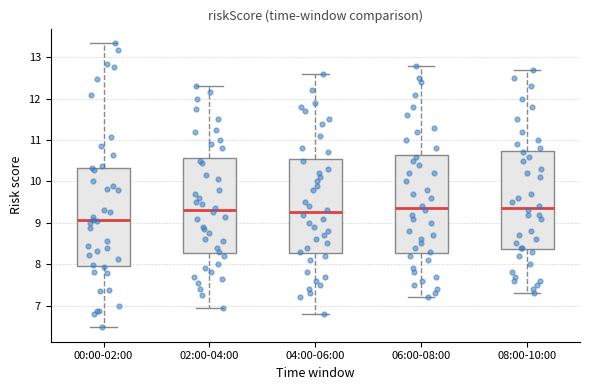

Reading left to right, read every box against the y-axis: the position of its median line, the range the box covers, and the ends of its whiskers. The values are not printed on the chart, so give them approximately, as read against the axis.

00:00-02:00: median 9.1, box 8.0 to 10.3, whiskers 6.5 to 13.4
02:00-04:00: median 9.3, box 8.3 to 10.6, whiskers 7.0 to 12.3
04:00-06:00: median 9.3, box 8.3 to 10.6, whiskers 6.8 to 12.6
06:00-08:00: median 9.4, box 8.3 to 10.7, whiskers 7.2 to 12.8
08:00-10:00: median 9.4, box 8.4 to 10.7, whiskers 7.3 to 12.7